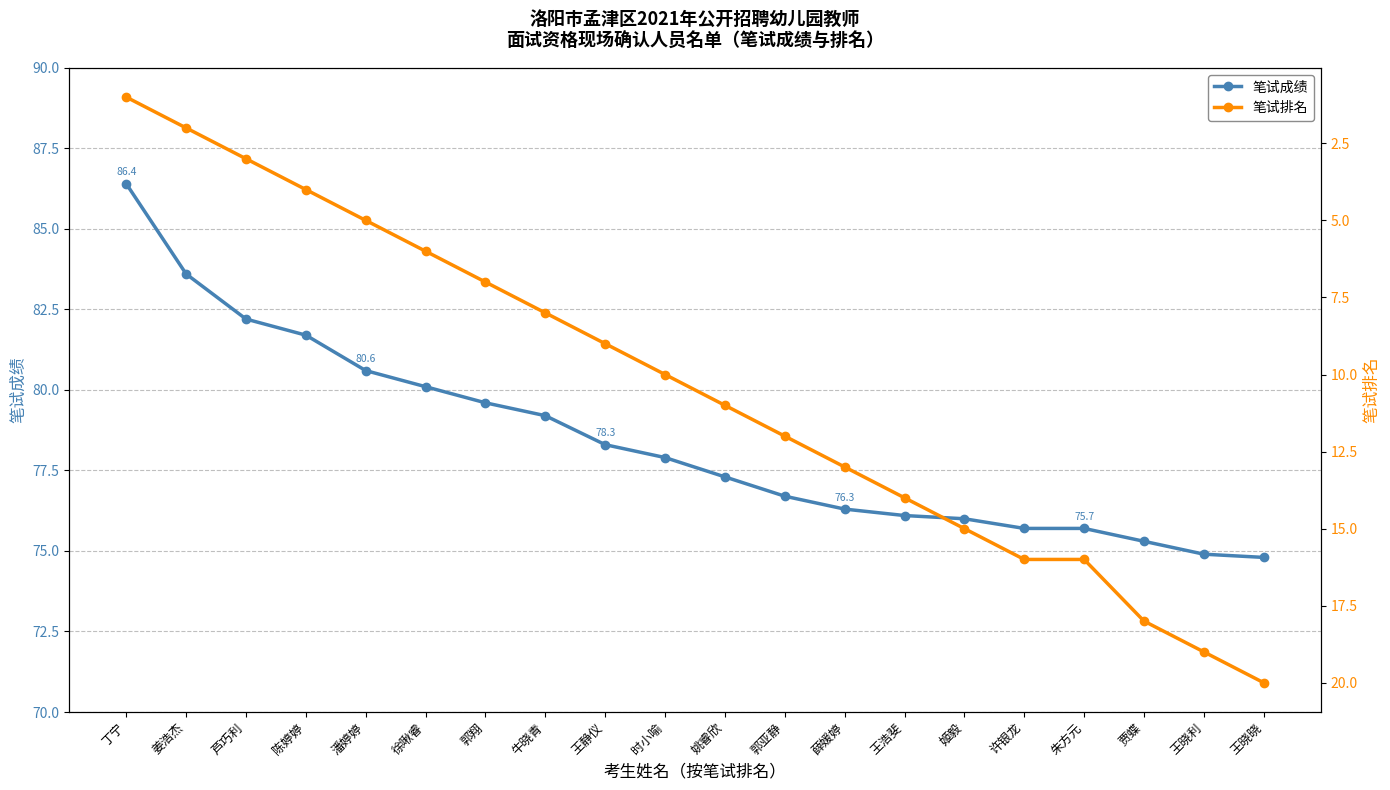

True or false: 笔试排名 and 笔试成绩 cross at least once.

False